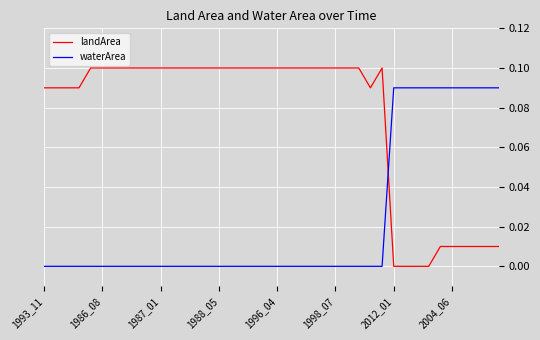

List the series in order of their peak value, highest first.

landArea, waterArea